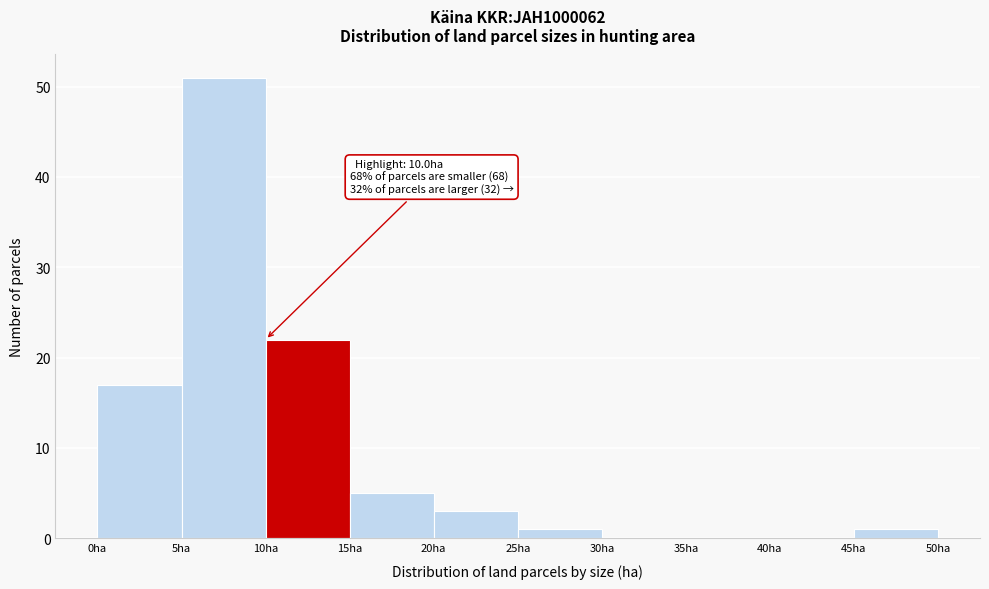

Over which range of the x-axis is the bar tallest?

5 to 10